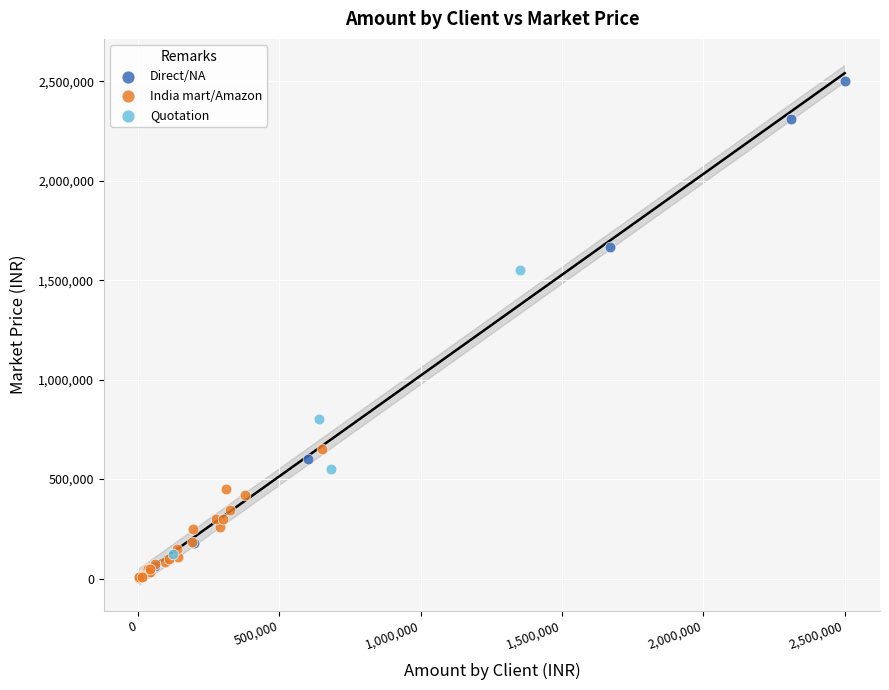

Which series contains the highest Y value?

Direct/NA